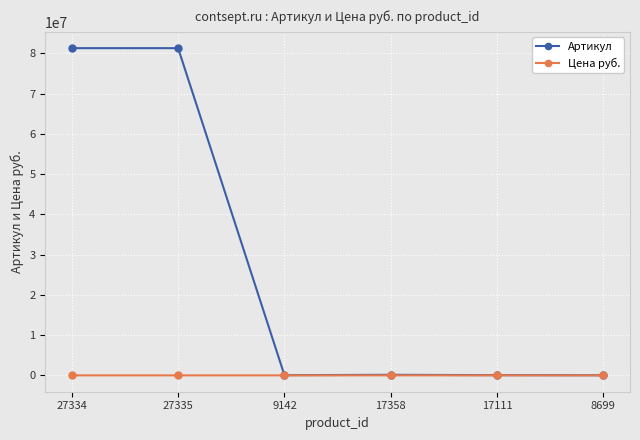

True or false: Цена руб. has a value of 254 at 17111.

True